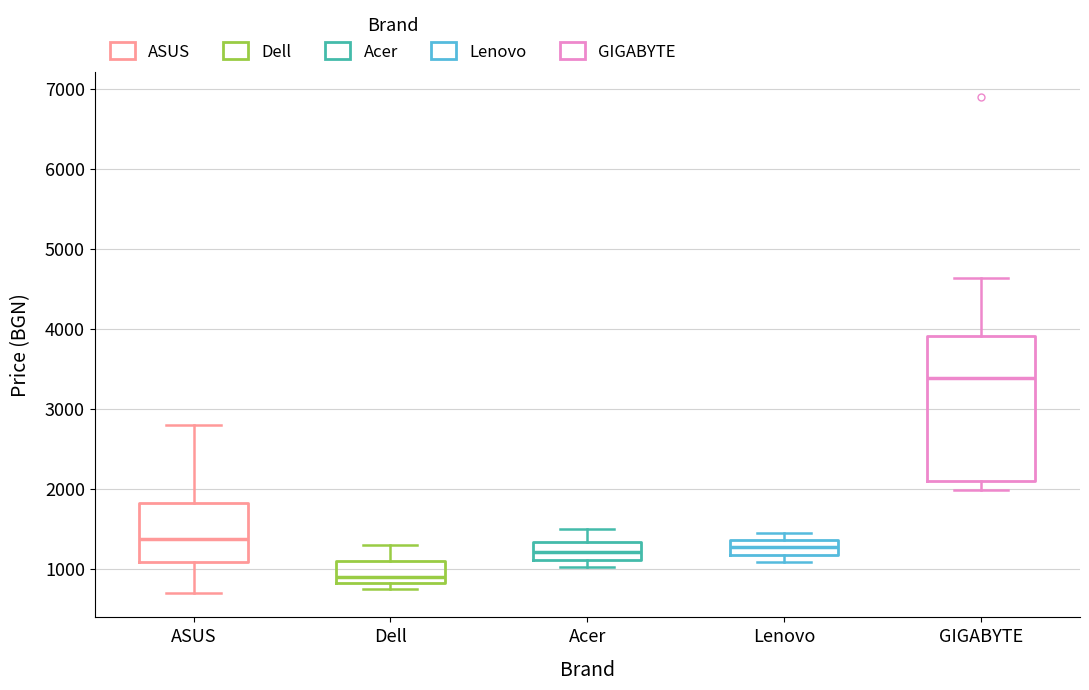

Comparing the boxes themselves (not the whiskers), which one is the tallest?

GIGABYTE